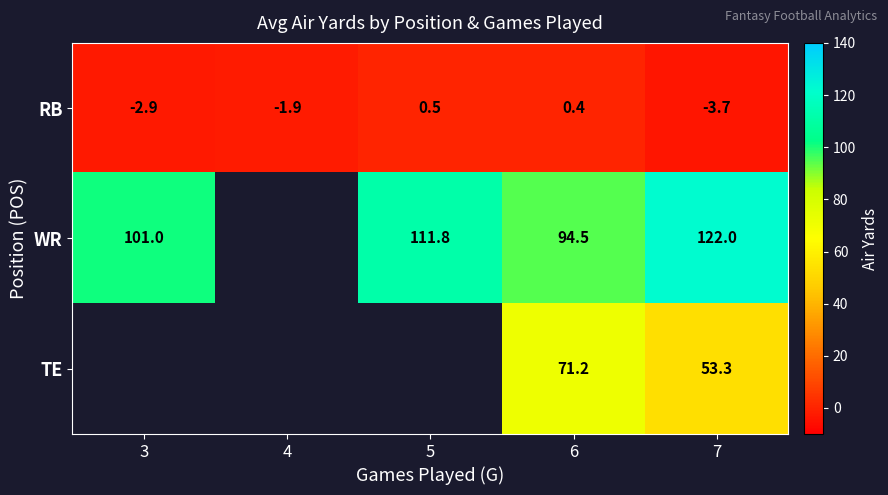

What is the difference between the highest and lowest values at 6?

94.1